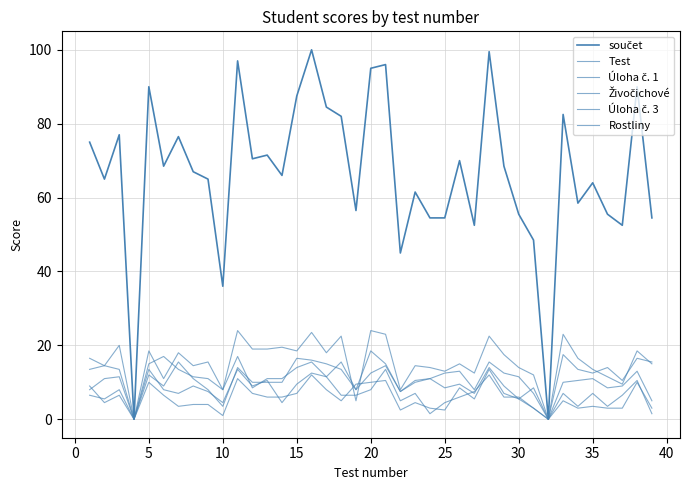

Does the chart display data point markers on the line(s)?

No